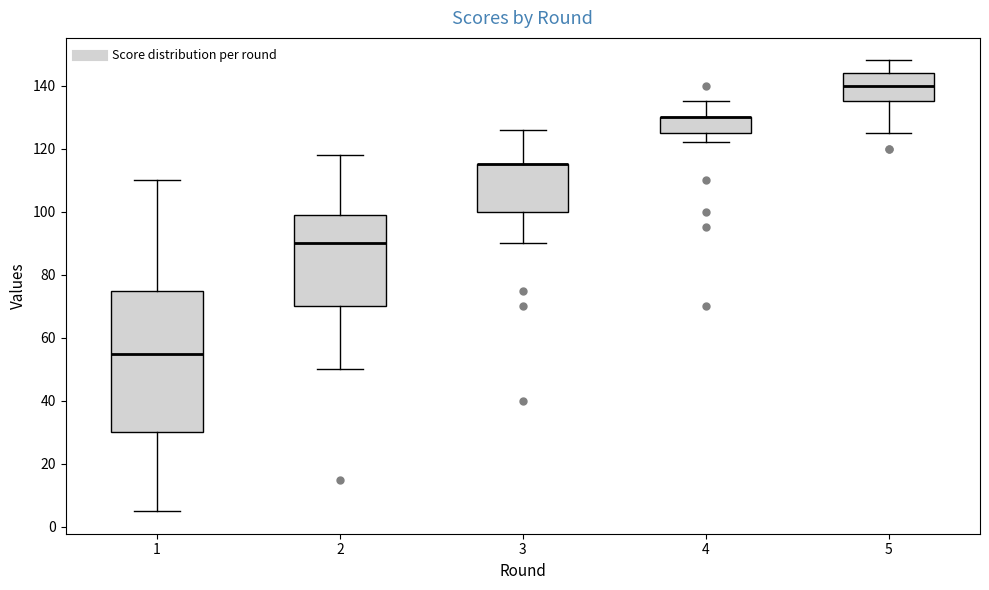

Comparing the boxes themselves (not the whiskers), which one is the tallest?

1